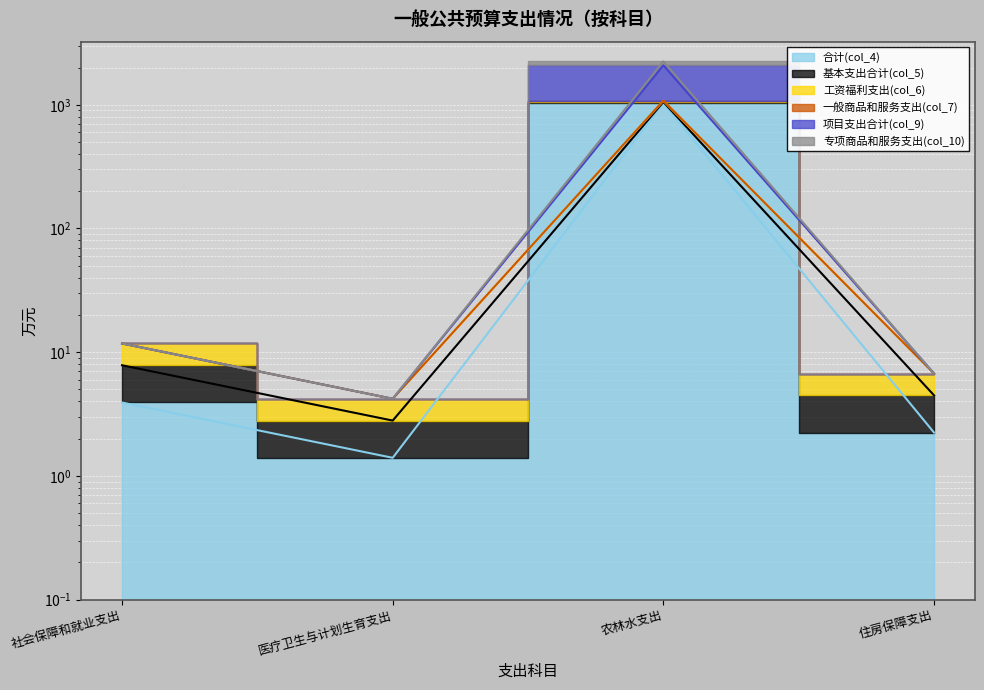

Which category has the highest value across all series?

农林水支出